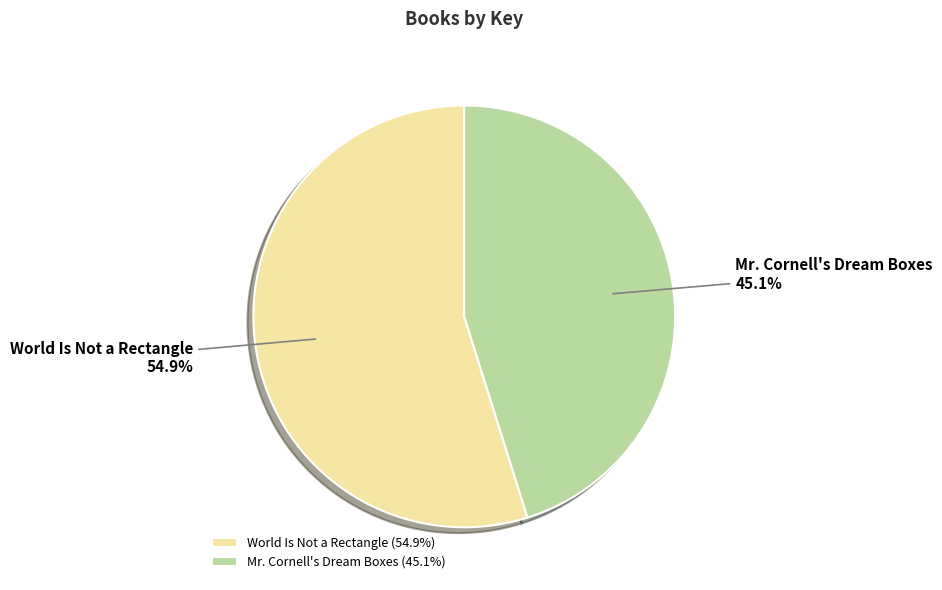

Which category accounts for the majority?

World Is Not a Rectangle